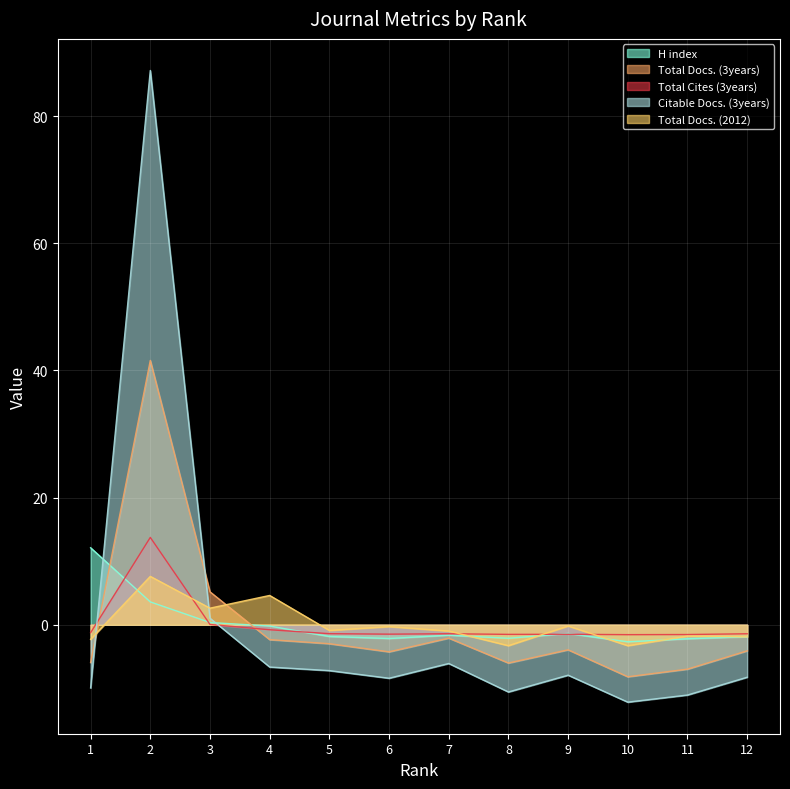

Reading left to right, transcribe all the data shown in this chart.

H index: 1=12.1	2=3.6	3=0.4	4=-0.2	5=-1.8	6=-2.2	7=-1.6	8=-2.1	9=-1.4	10=-2.7	11=-2.2	12=-1.9
Total Docs. (3years): 1=-5.9	2=41.6	3=5.2	4=-2.3	5=-3.0	6=-4.3	7=-2.1	8=-6.0	9=-3.9	10=-8.2	11=-7.0	12=-4.1
Total Cites (3years): 1=-1.2	2=13.7	3=0.1	4=-0.8	5=-1.4	6=-1.5	7=-1.4	8=-1.5	9=-1.5	10=-1.6	11=-1.5	12=-1.4
Citable Docs. (3years): 1=-9.9	2=87.2	3=1.0	4=-6.6	5=-7.2	6=-8.4	7=-6.1	8=-10.6	9=-7.9	10=-12.2	11=-11.0	12=-8.2
Total Docs. (2012): 1=-2.3	2=7.6	3=2.6	4=4.6	5=-0.9	6=-0.3	7=-1.0	8=-3.3	9=-0.2	10=-3.3	11=-1.8	12=-1.9